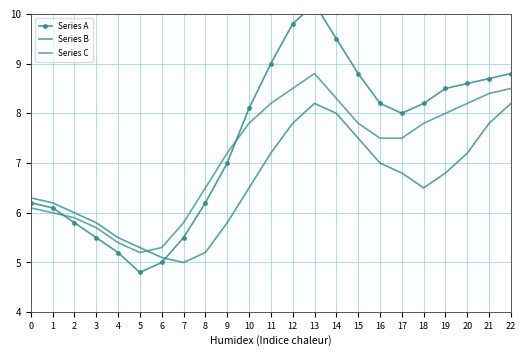

Between 15 and 22, which series saw the biggest shift?

Series C